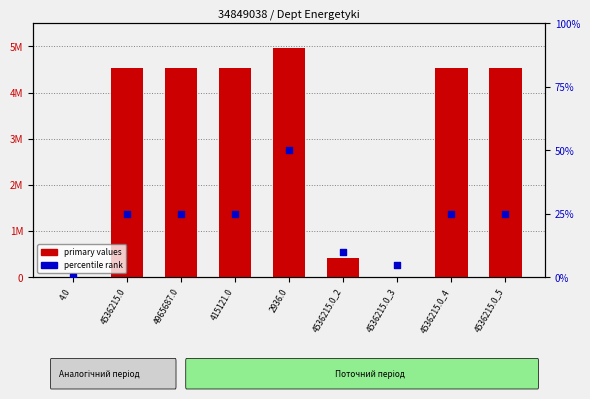

At which category is the sum across all series the highest?

2936.0